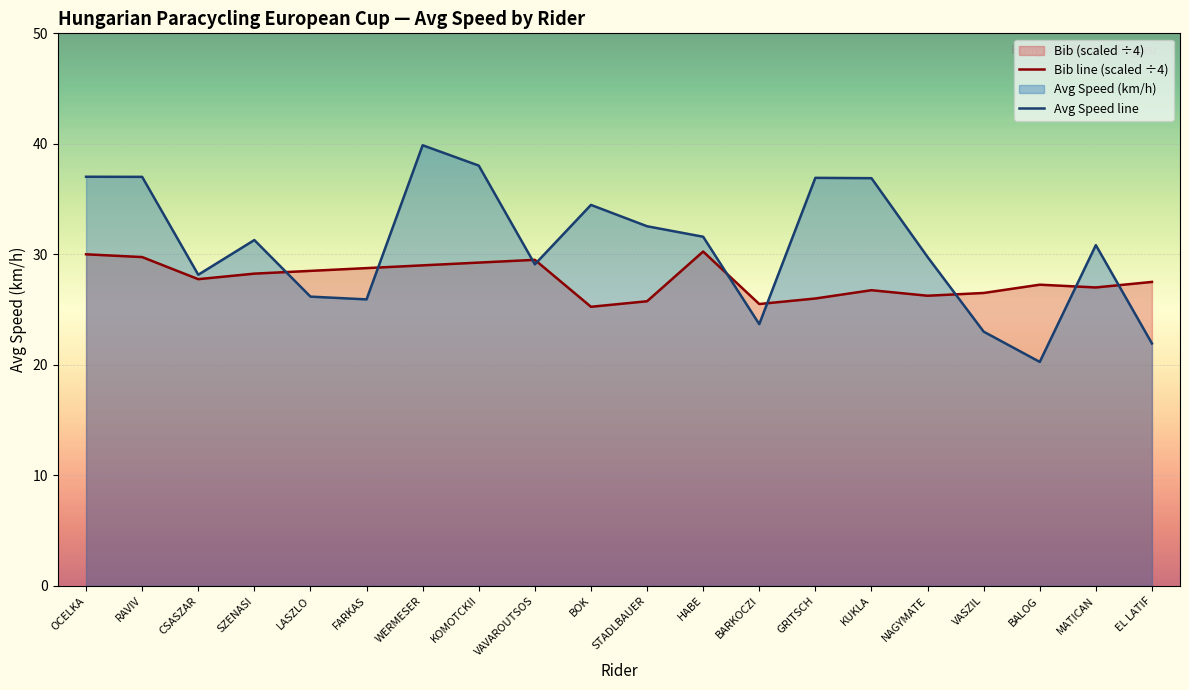

What is the average value of the Avg Speed series?

30.7